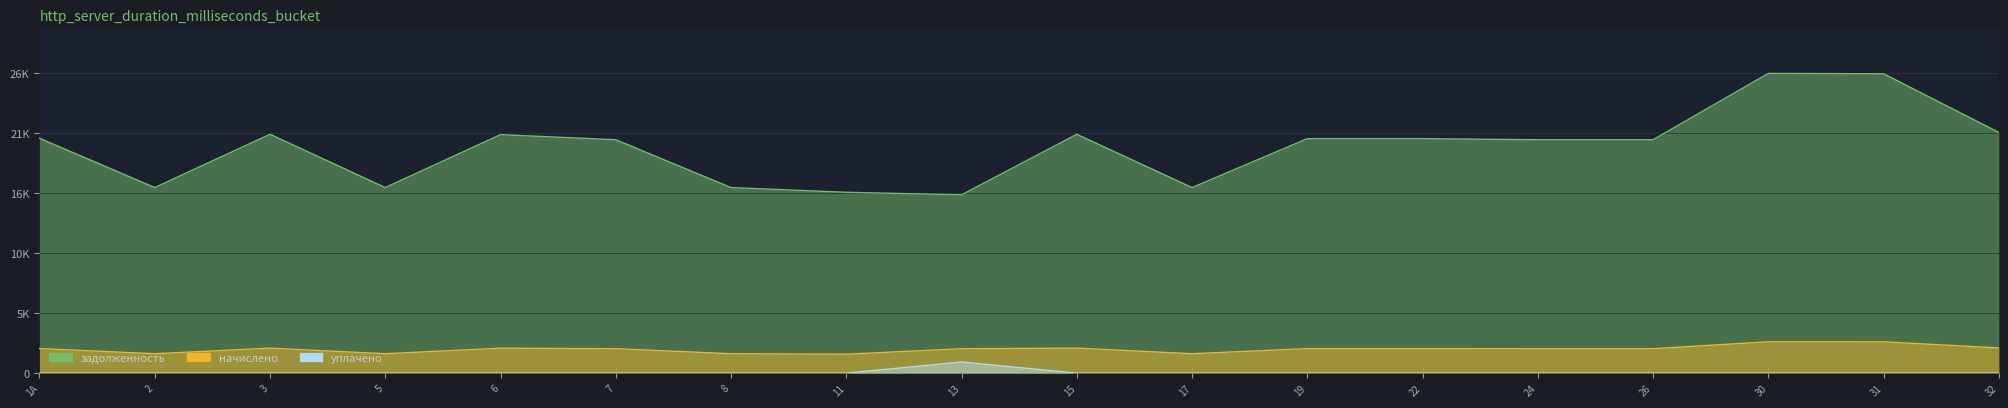

Between 2 and 11, which is larger?

2